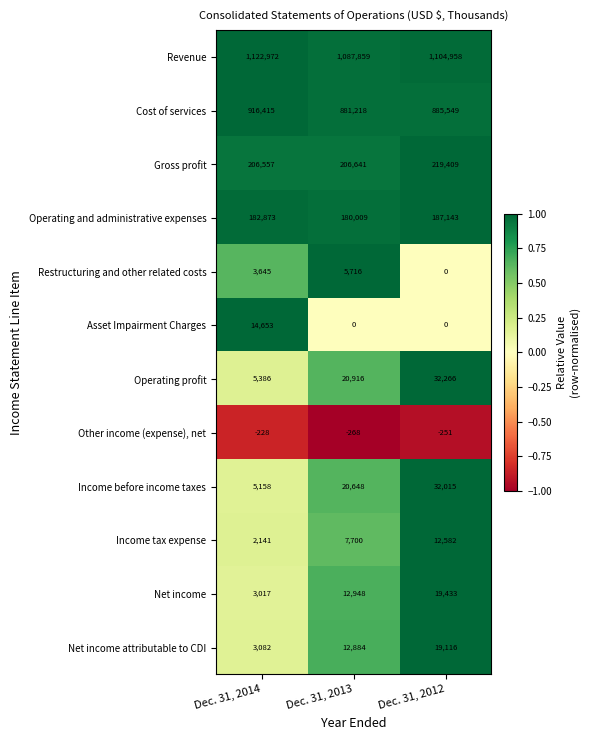

What is the maximum value for Operating and administrative expenses?

187143